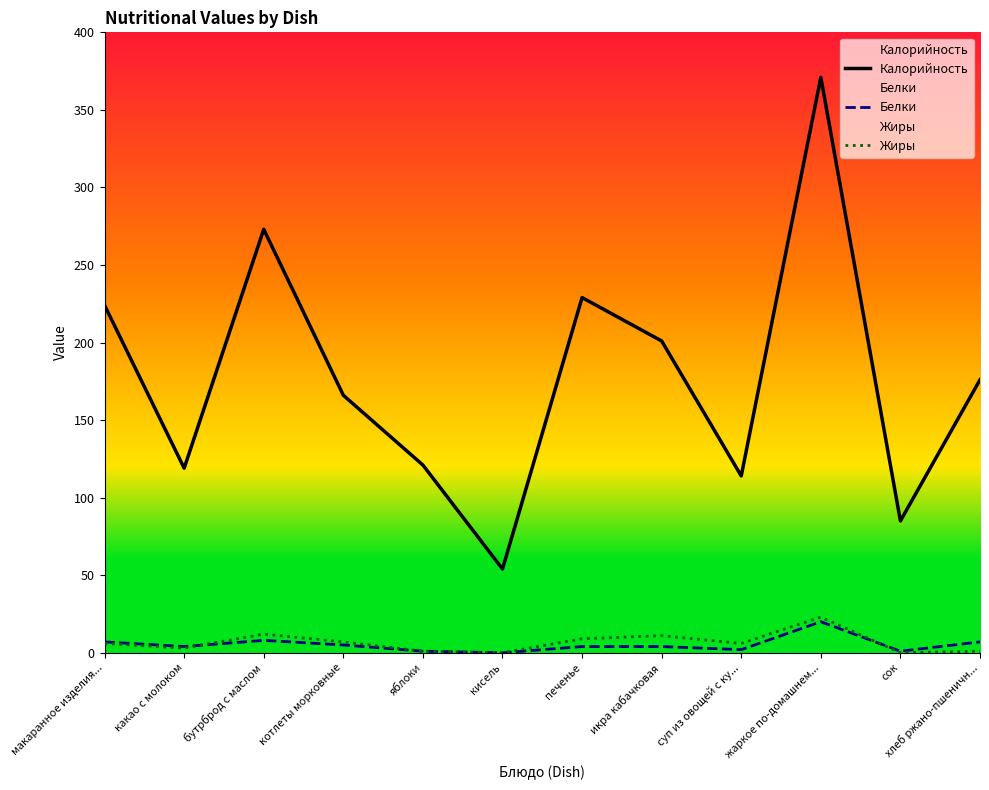

Which series has the widest spread of values?

Калорийность